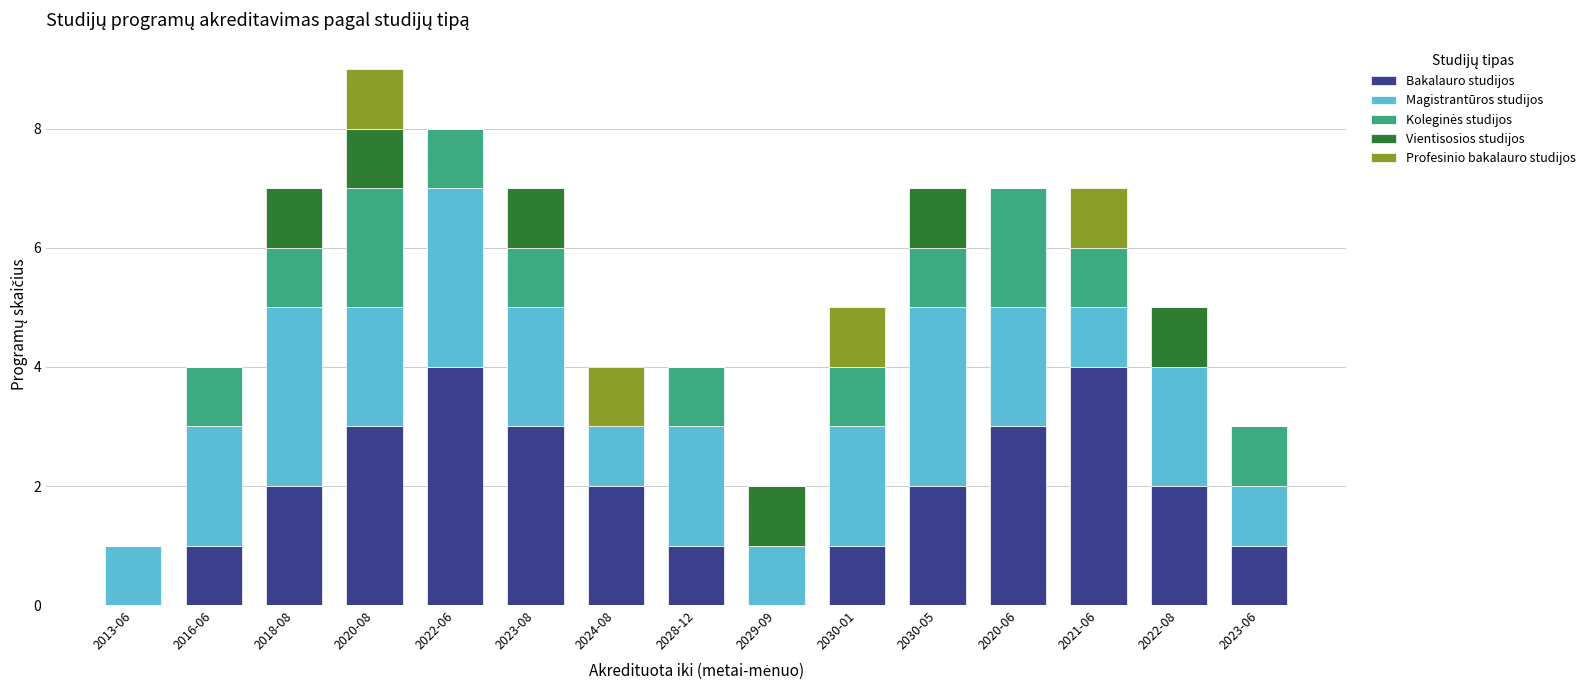

The Bakalauro studijos series shows 3 at 2018-08. True or false?

False